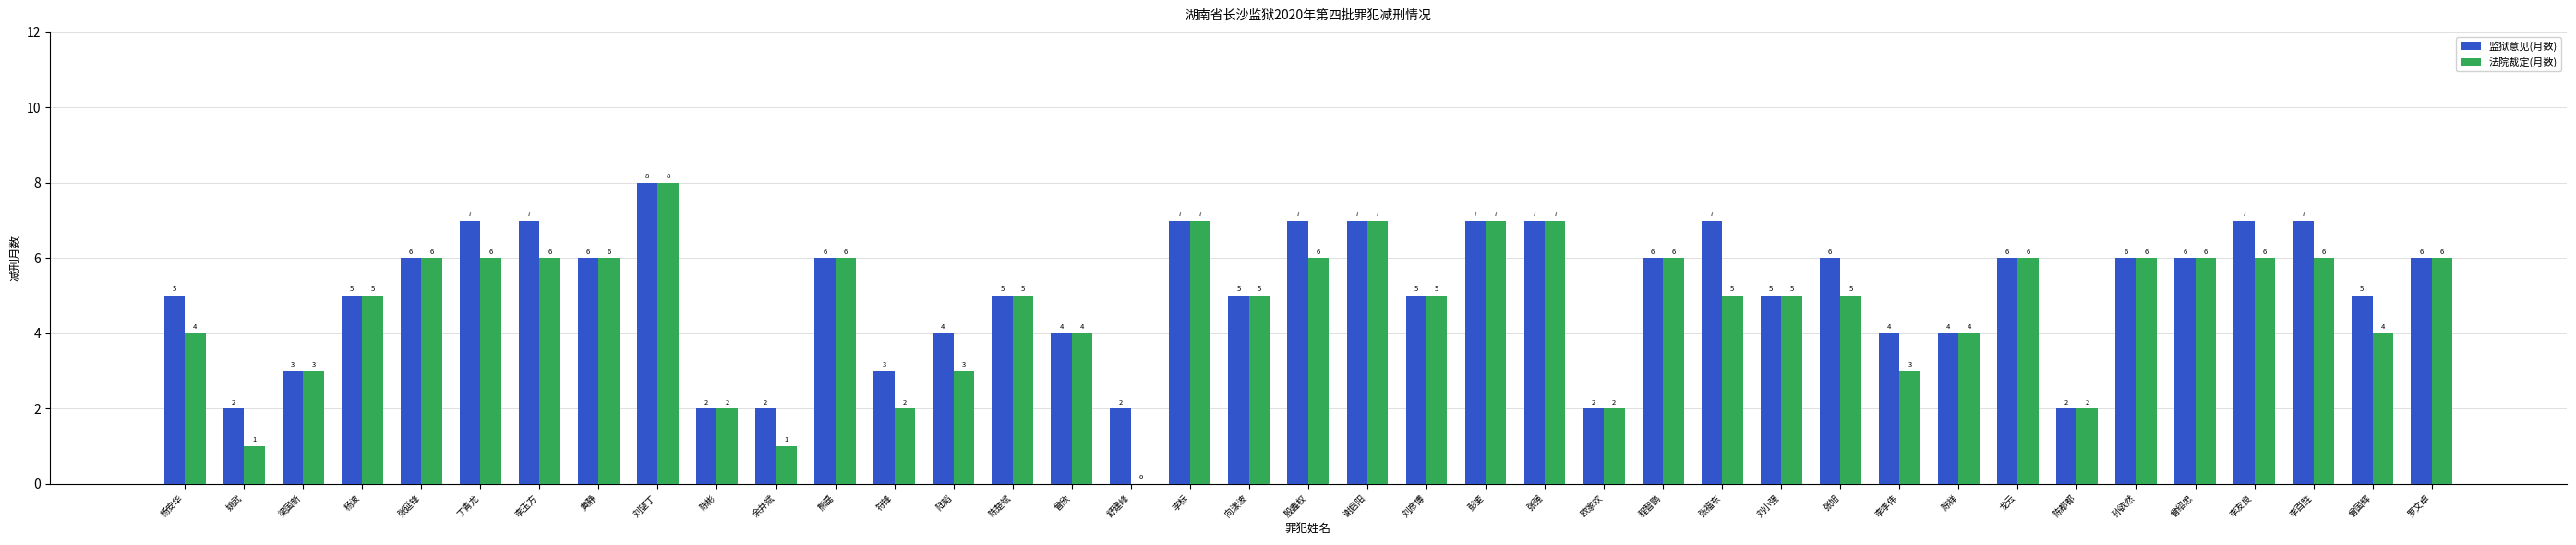

True or false: 监狱意见(月数) has a value of 12 at 李友良.

False